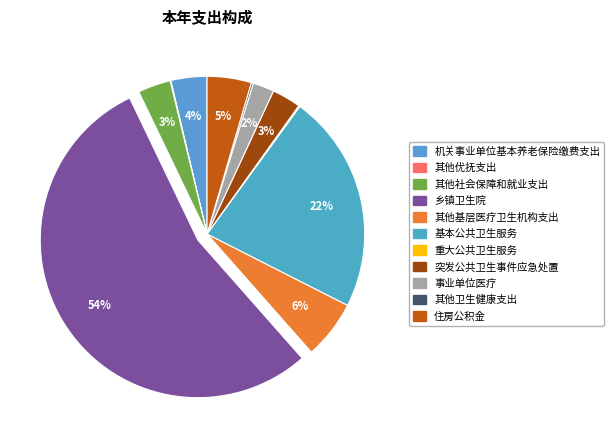

Do 其他卫生健康支出 and 其他社会保障和就业支出 together represent more than half of the pie?

No